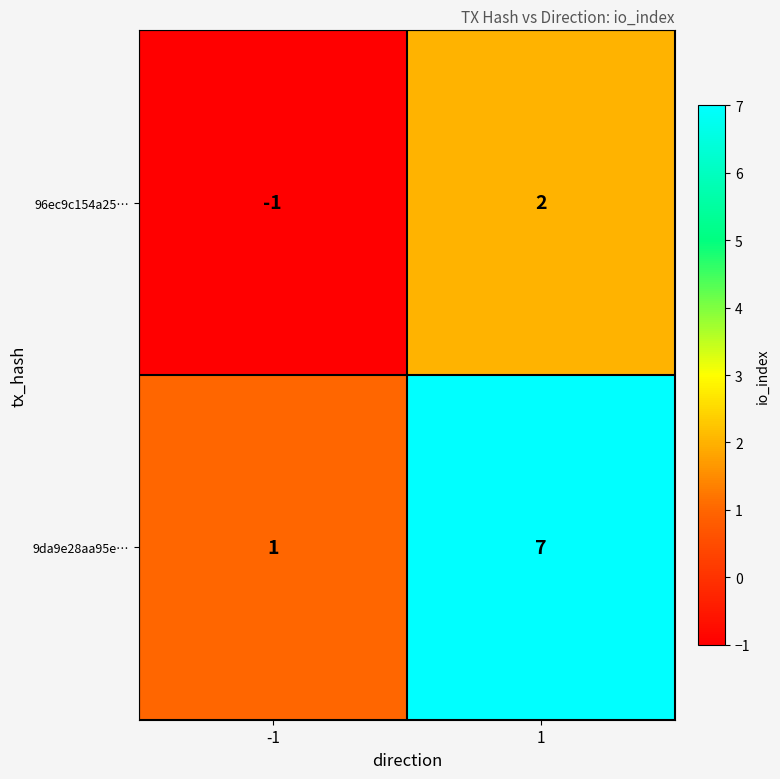

What is the difference between the maximum and minimum values in the 96ec9c154a25… series?

3